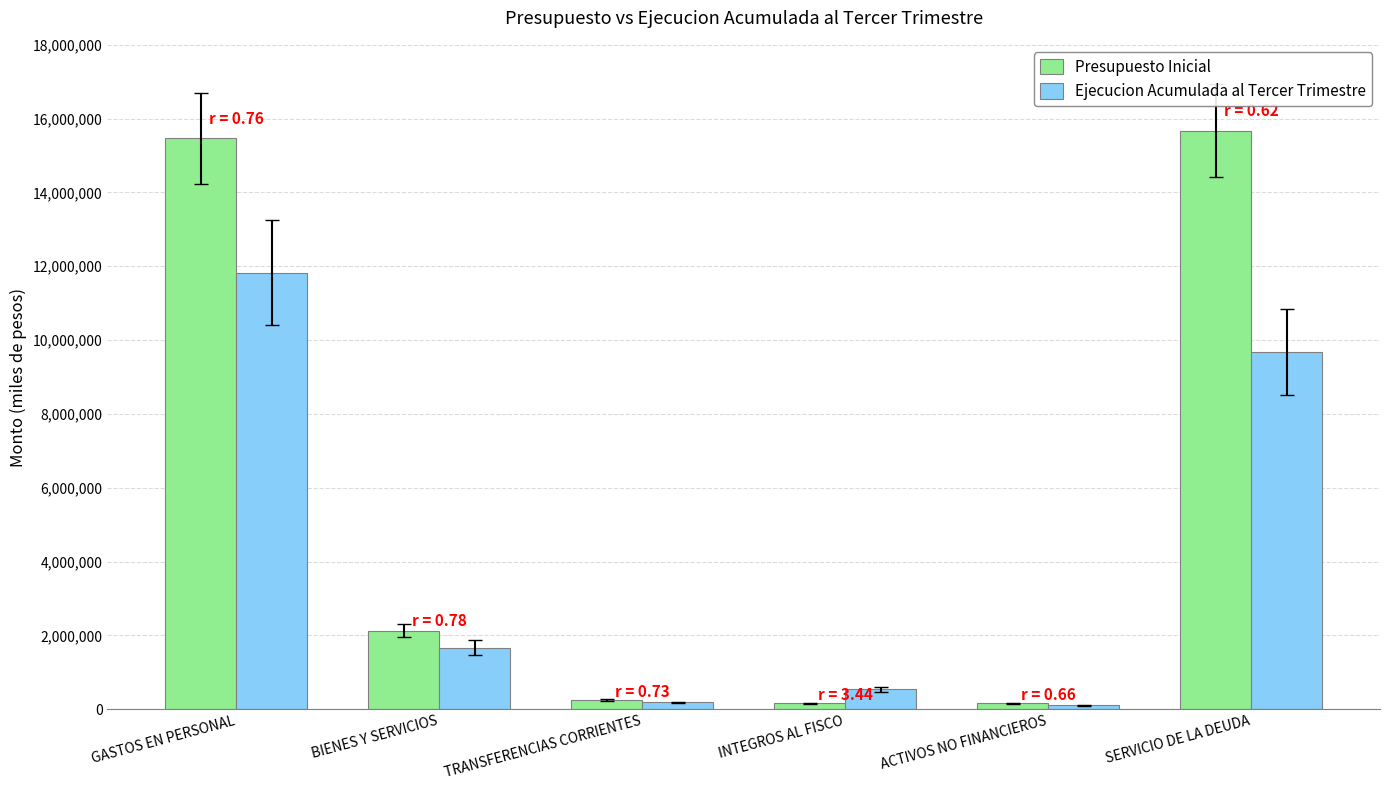

Rank the series at GASTOS EN PERSONAL from highest to lowest value.

Presupuesto Inicial, Ejecucion Acumulada al Tercer Trimestre